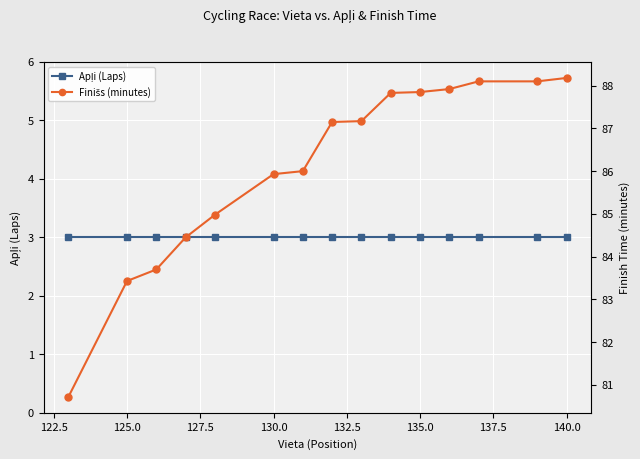

Count the number of categories in the chart.

15